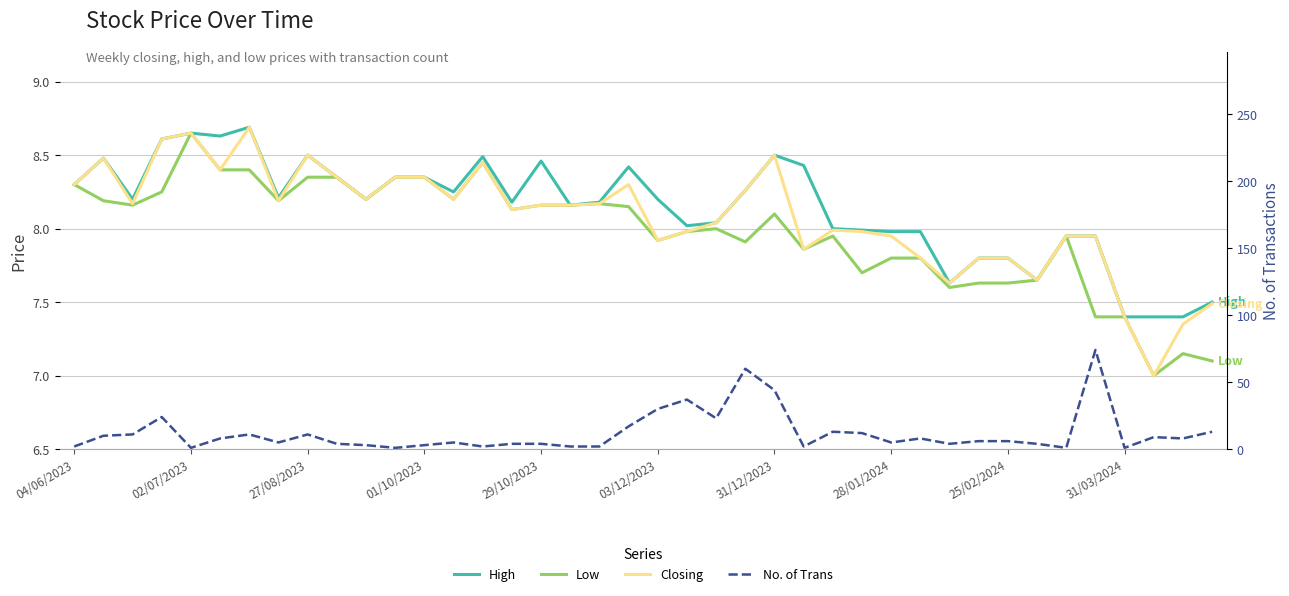

What is the minimum value shown in the chart?

1.0